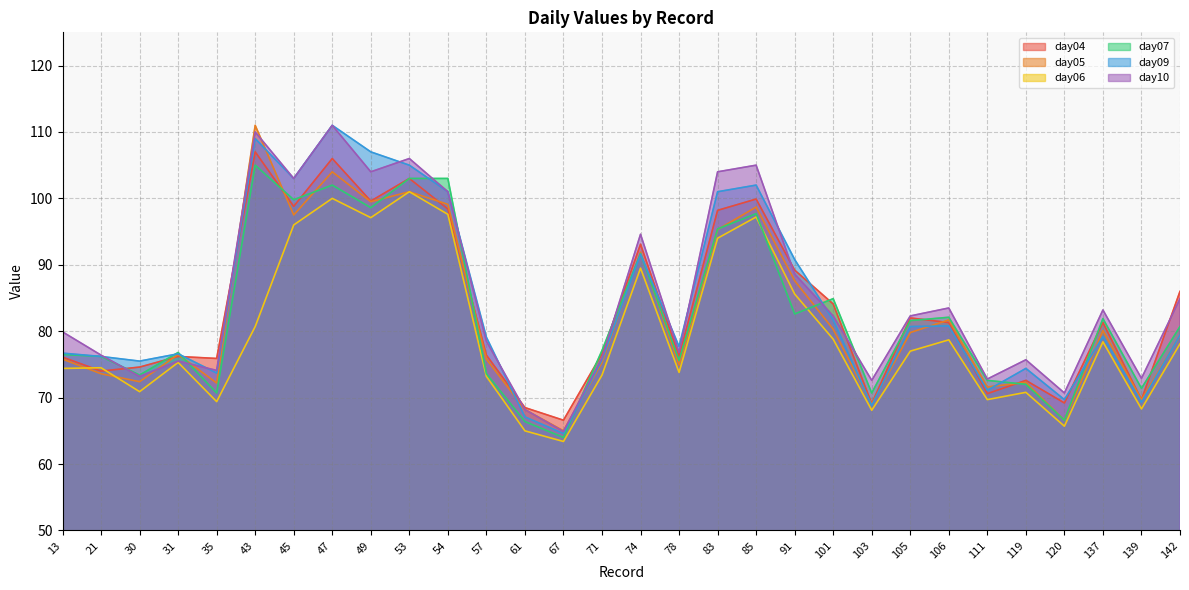

What value does the day06 series have at 74?

89.5